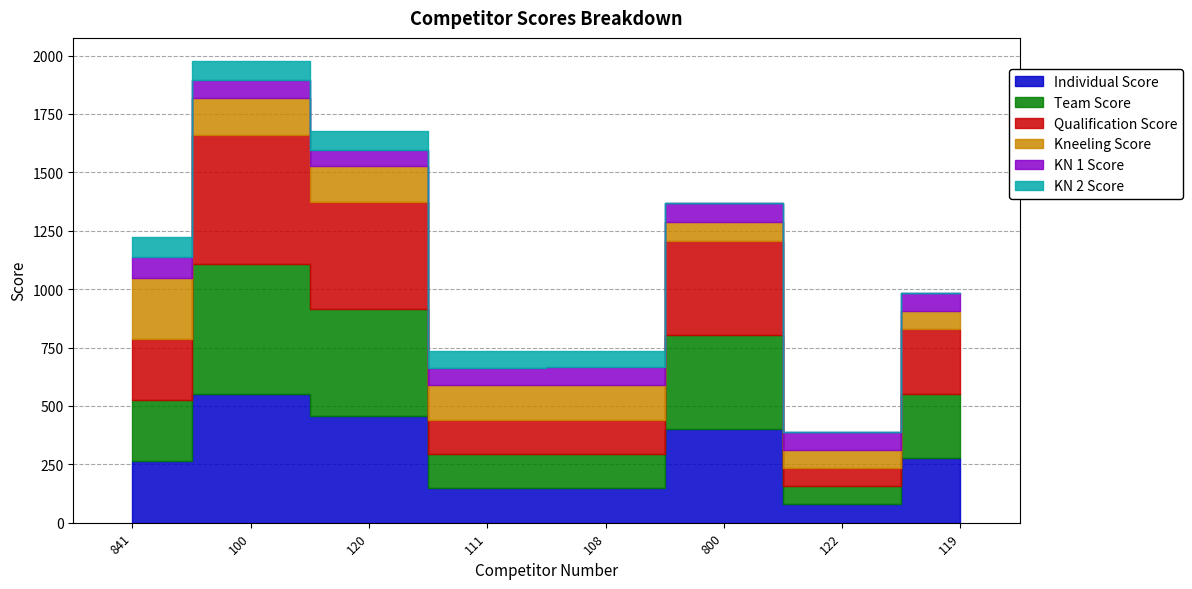

Between 100 and 120, which is larger?

100